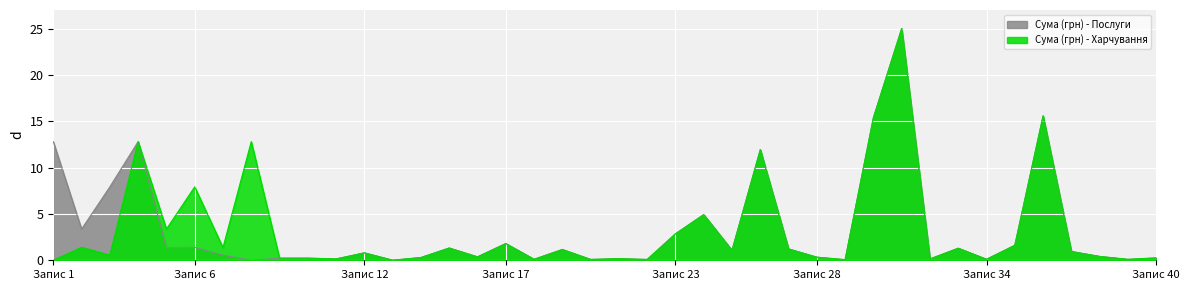

True or false: Сума (грн) - Харчування and Сума (грн) - Послуги intersect in this chart.

True